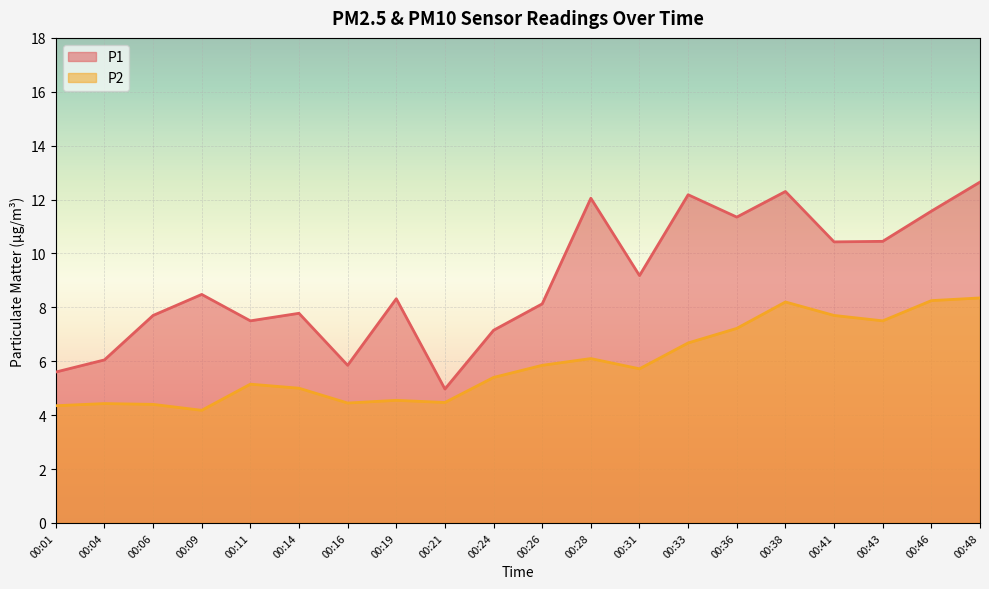

List the series in order of their overall mean, highest first.

P1, P2